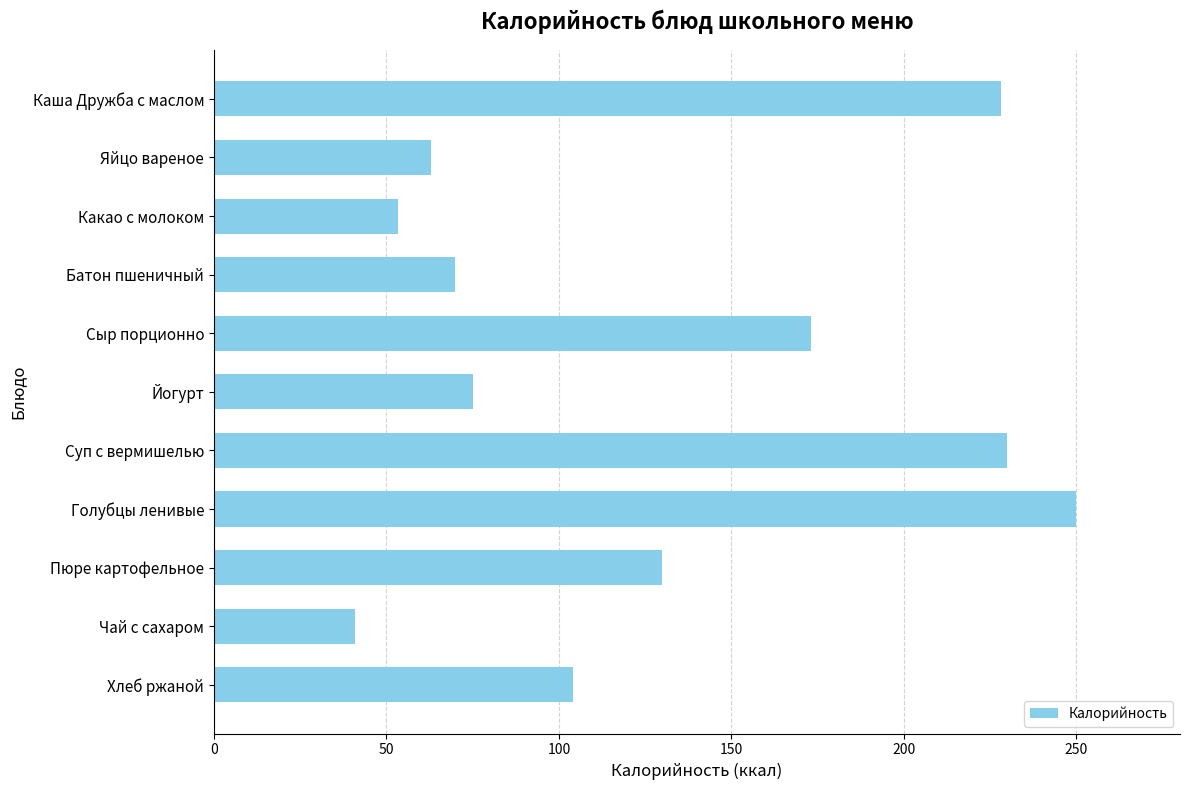

Where is the data nearest to the value 145?

Пюре картофельное